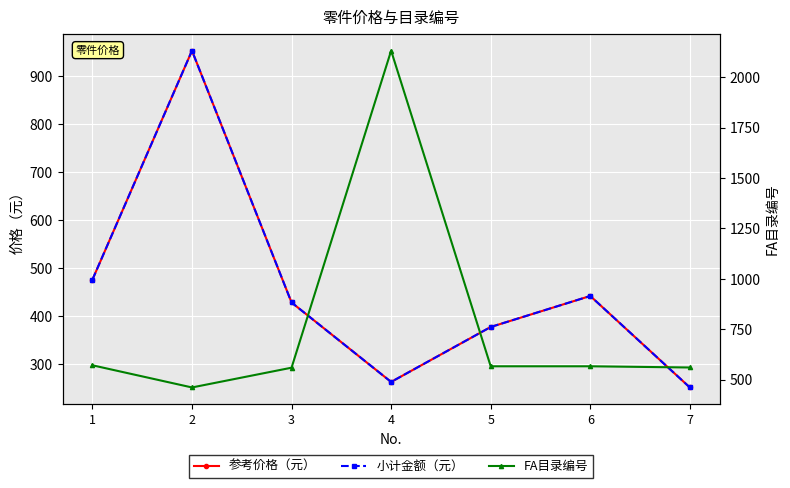

What is the total value across all series at 5?

1321.3